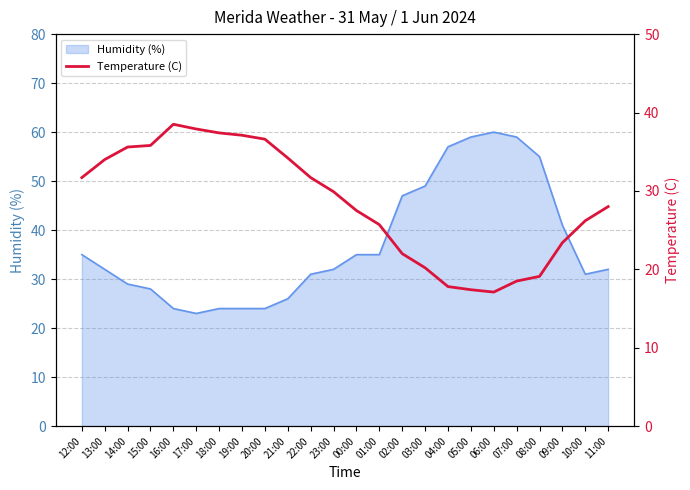

Which category has the highest value across all series?

16:00